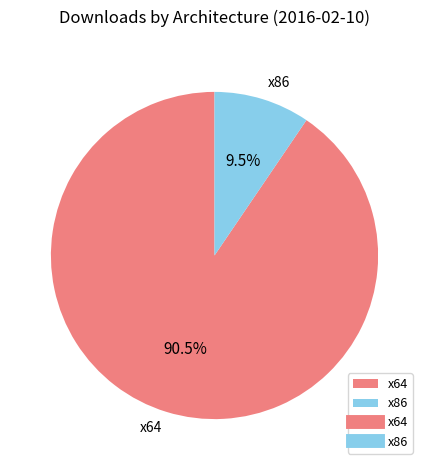

Which category accounts for the majority?

x64